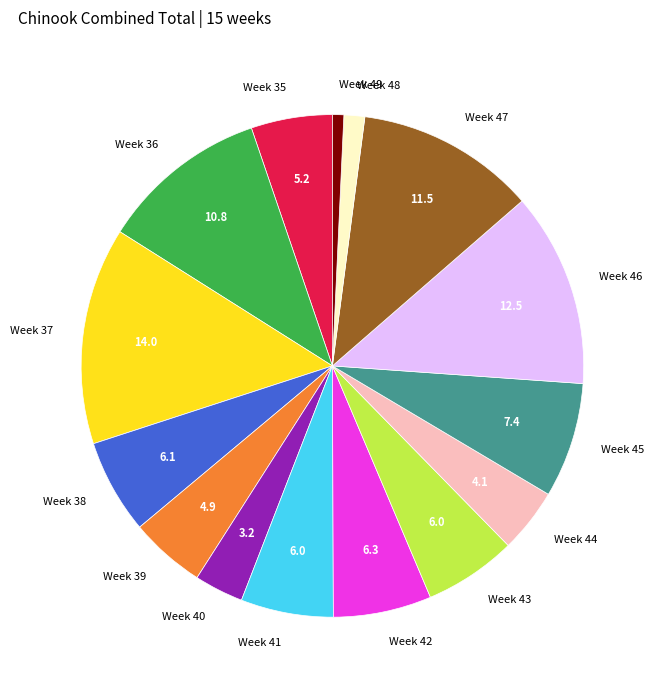

Which slice is the smallest?

Week 49